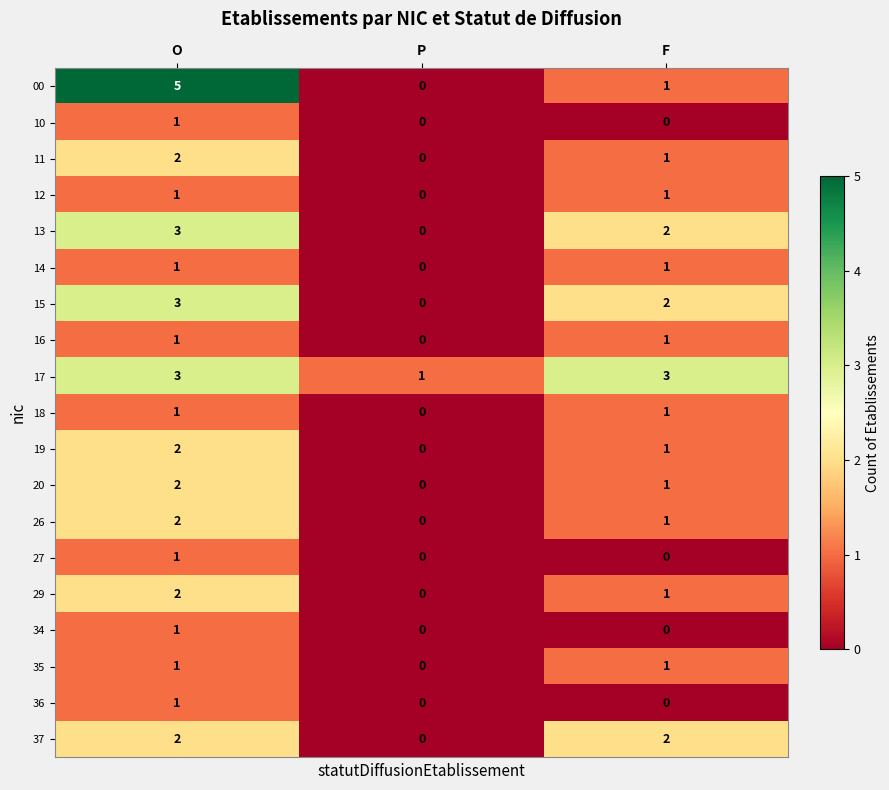

At which category is the sum across all series the highest?

O